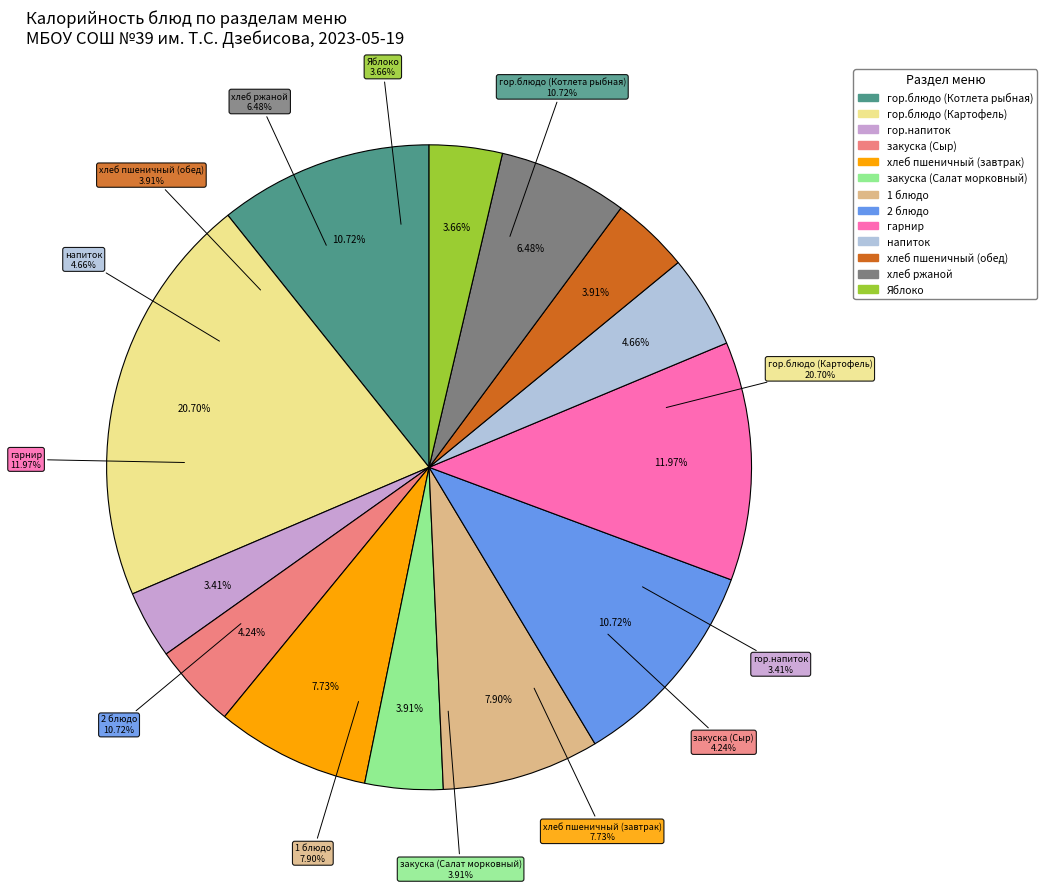

Is it true that 2 блюдо is 19% of the pie?

False